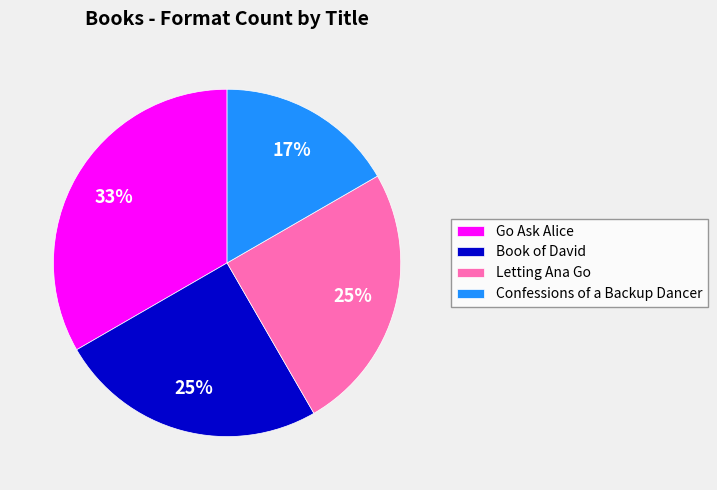

Is Confessions of a Backup Dancer the majority of the pie?

No